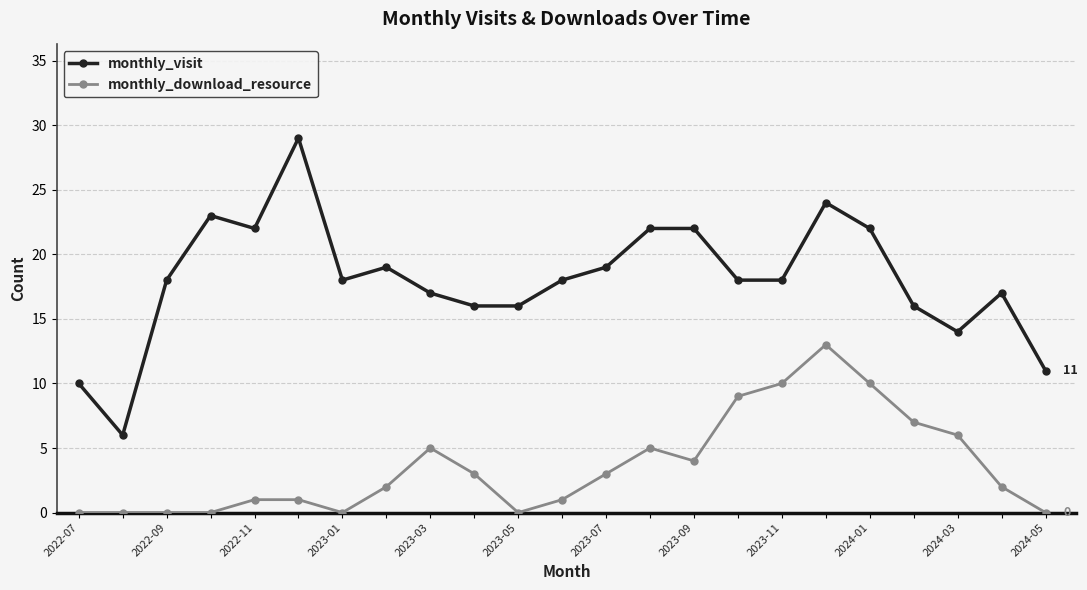

True or false: monthly_visit has more than 2 interior local peaks.

True